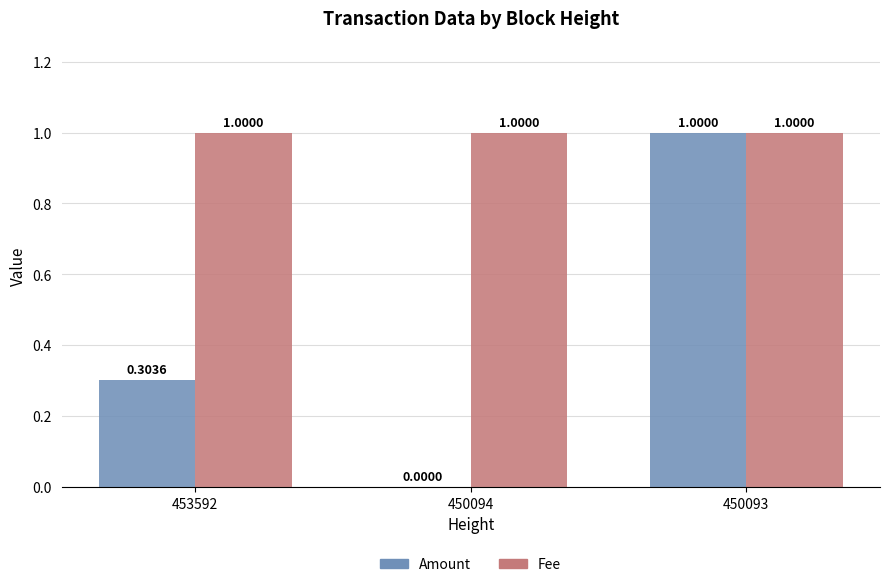

What is the sum of all Amount values?

1.3